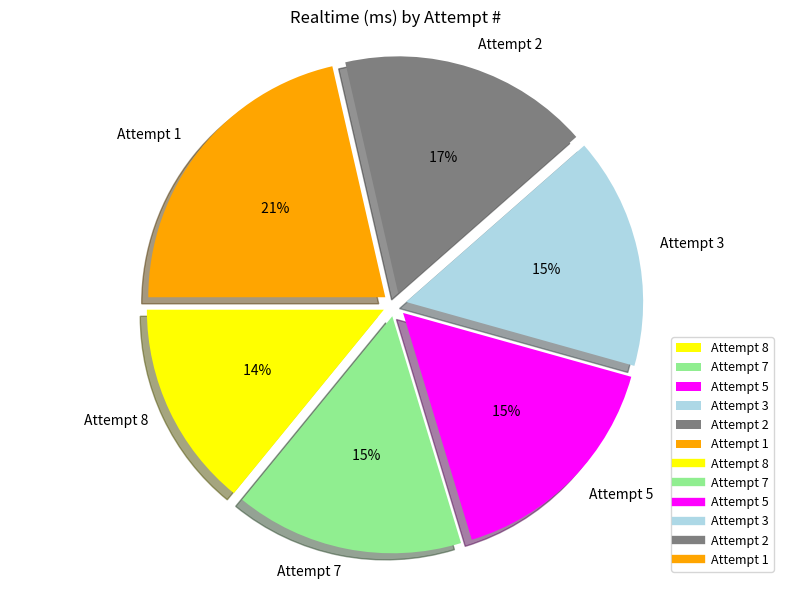

Is the sum of Attempt 5 and Attempt 8 greater than half?

No